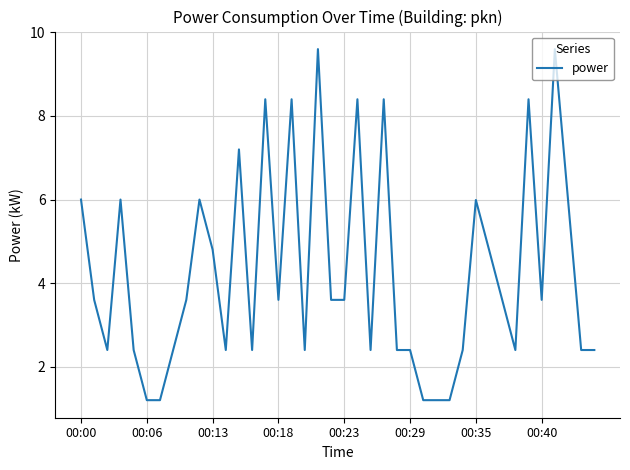

What is the minimum value shown in the chart?

1.2